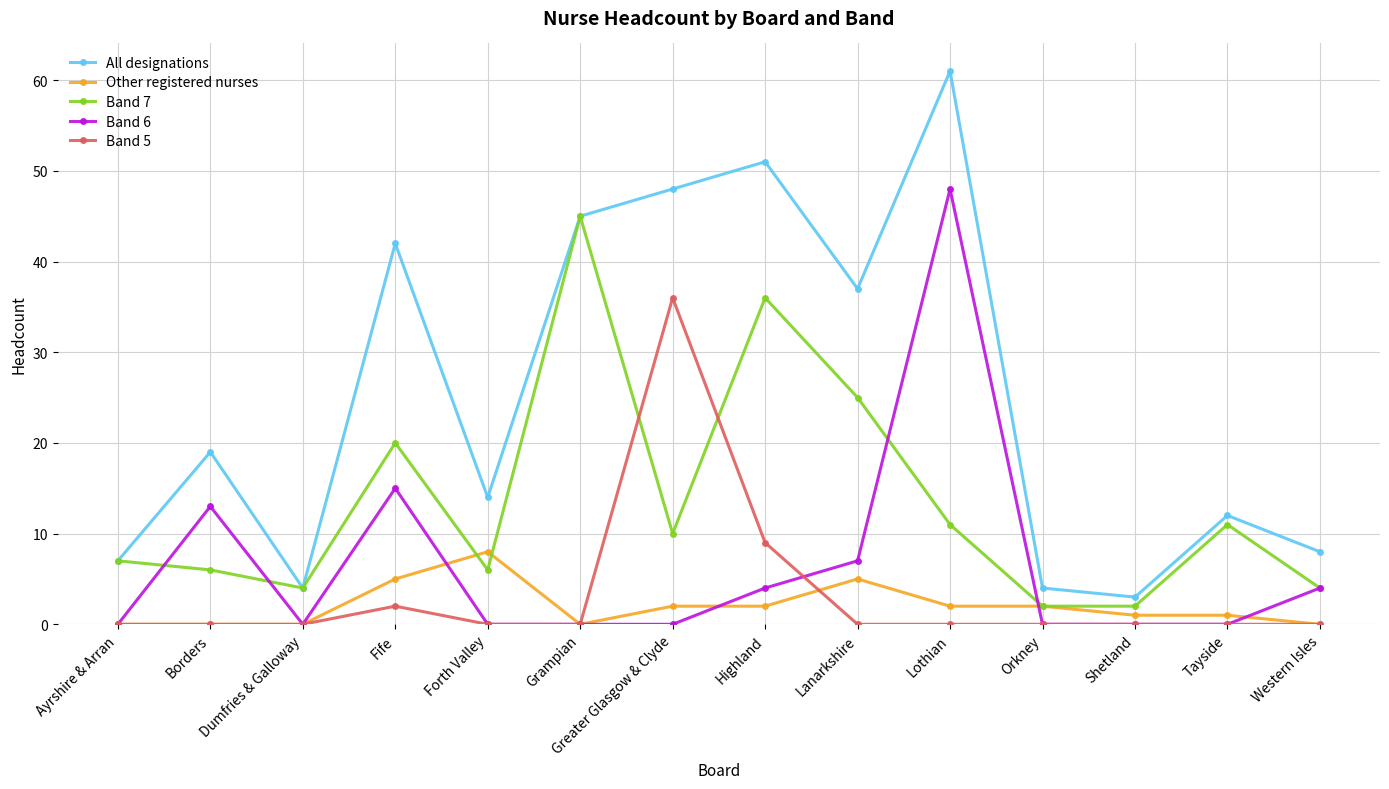

At which label does Band 7 first exceed 10?

Fife